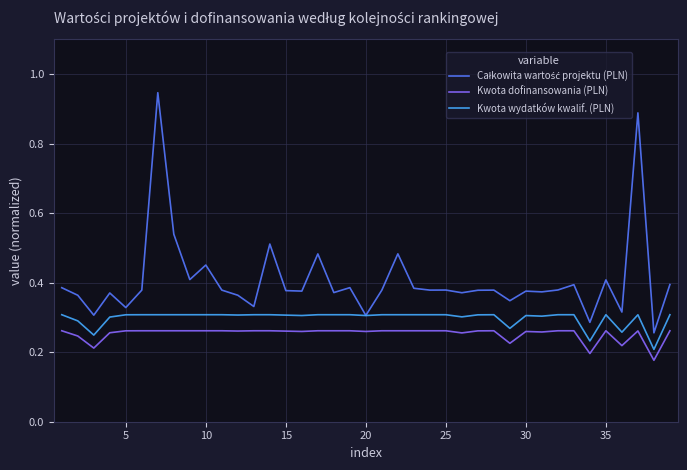

How many categories are shown in the chart?

39